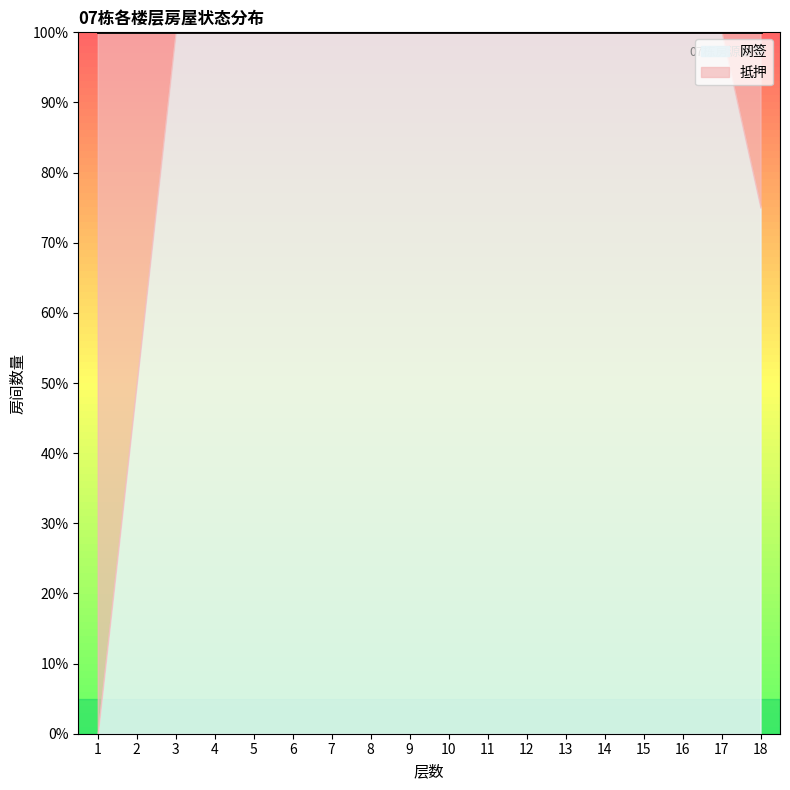

Reading left to right, transcribe all the data shown in this chart.

抵押: 2	2	0	0	0	0	0	0	0	0	0	0	0	0	0	0	0	1
网签: 0	2	4	4	4	4	4	4	4	4	4	4	4	4	4	4	4	3